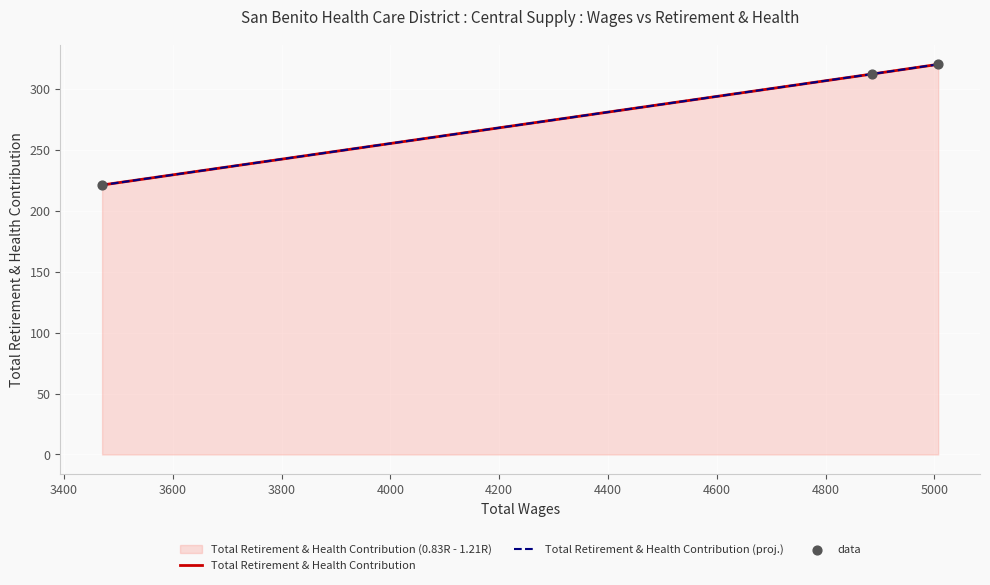

Which series has the largest total across all categories?

Total Retirement & Health Contribution